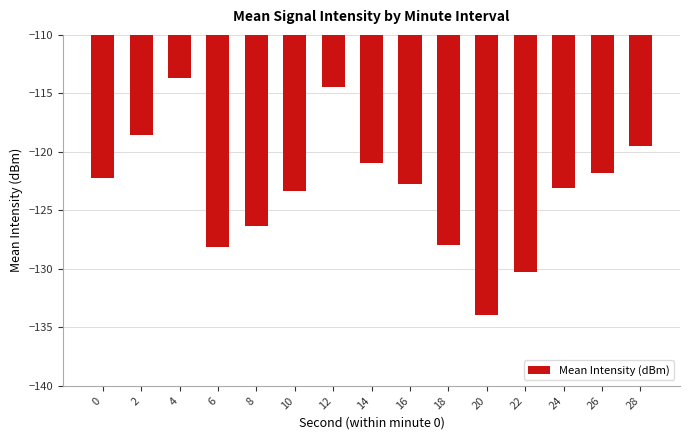

What is the difference between the second highest and minimum values?

19.4